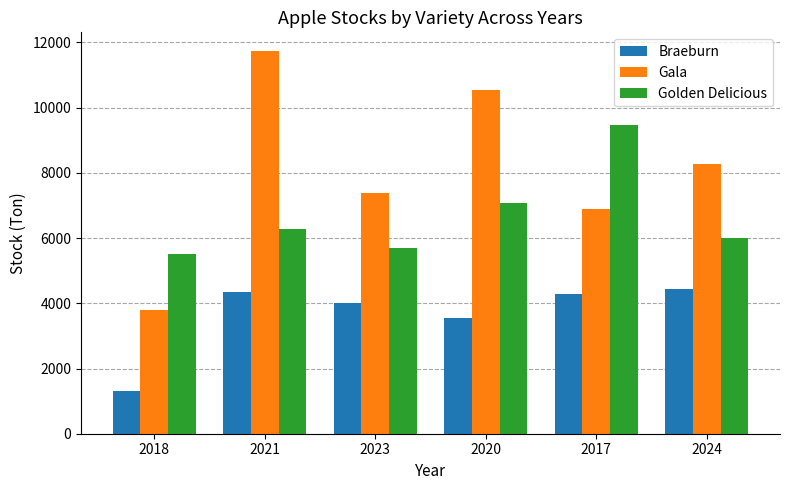

What is the sum of the Golden Delicious values at 2017 and 2024?

15467